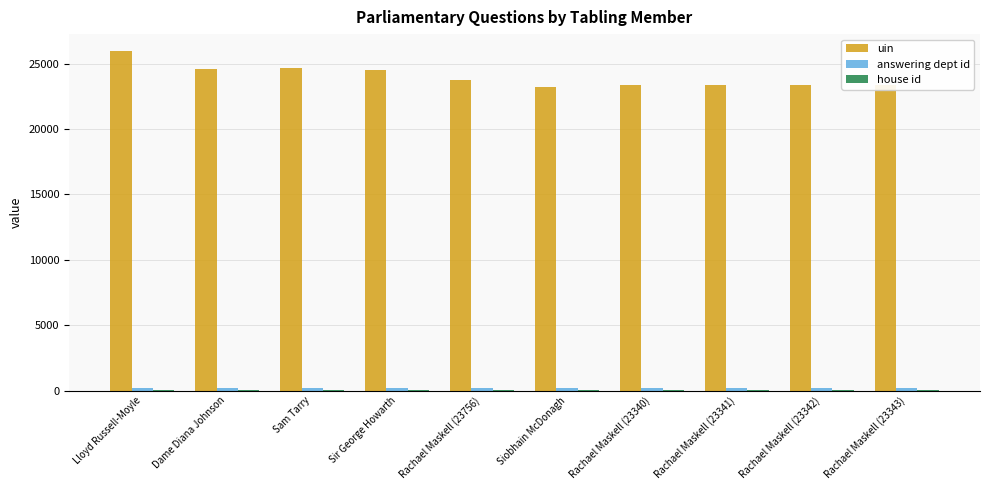

At which category does the chart reach its peak across all series?

Lloyd Russell-Moyle